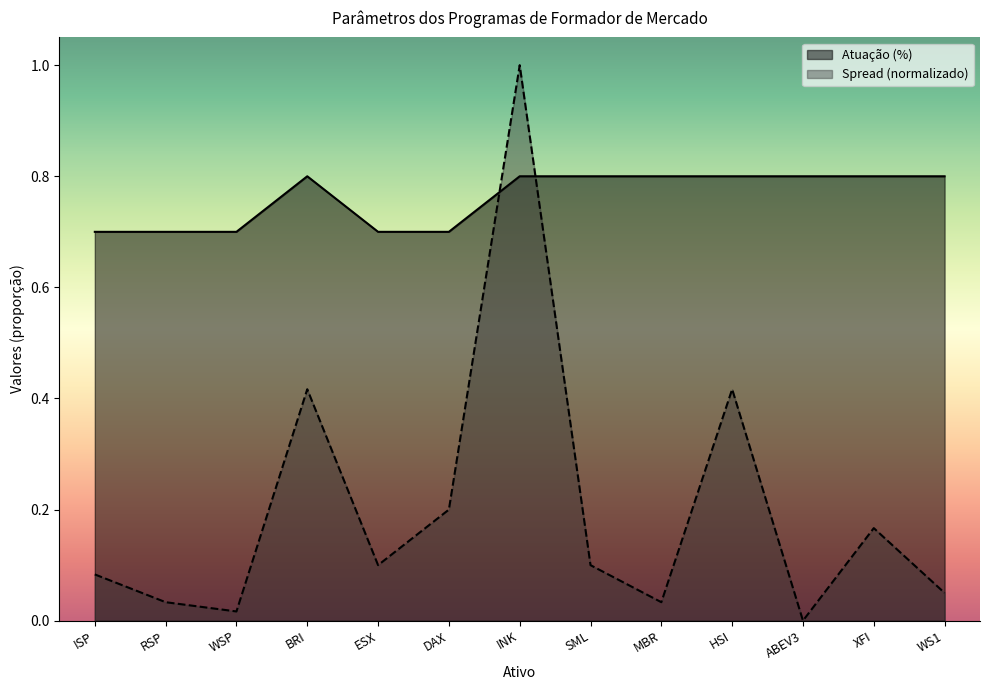

How many lines are shown in the chart?

2